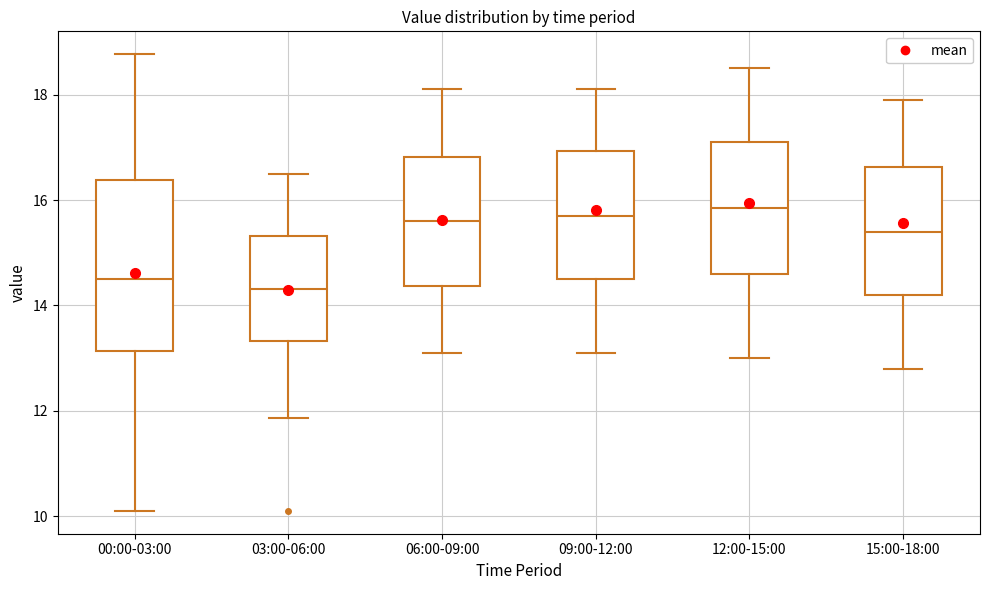

Reading left to right, transcribe this box plot: for each box, give where its median line is, the range the box spans, and where its two whiskers end, as read against the y-axis. The values are not printed on the chart, so give them approximately, as read against the axis.

00:00-03:00: median 14.6, box 13.2 to 16.4, whiskers 10.2 to 18.8
03:00-06:00: median 14.4, box 13.4 to 15.4, whiskers 11.8 to 16.6
06:00-09:00: median 15.6, box 14.4 to 16.8, whiskers 13.2 to 18.2
09:00-12:00: median 15.8, box 14.6 to 17.0, whiskers 13.2 to 18.2
12:00-15:00: median 15.8, box 14.6 to 17.2, whiskers 13.0 to 18.6
15:00-18:00: median 15.4, box 14.2 to 16.6, whiskers 12.8 to 18.0